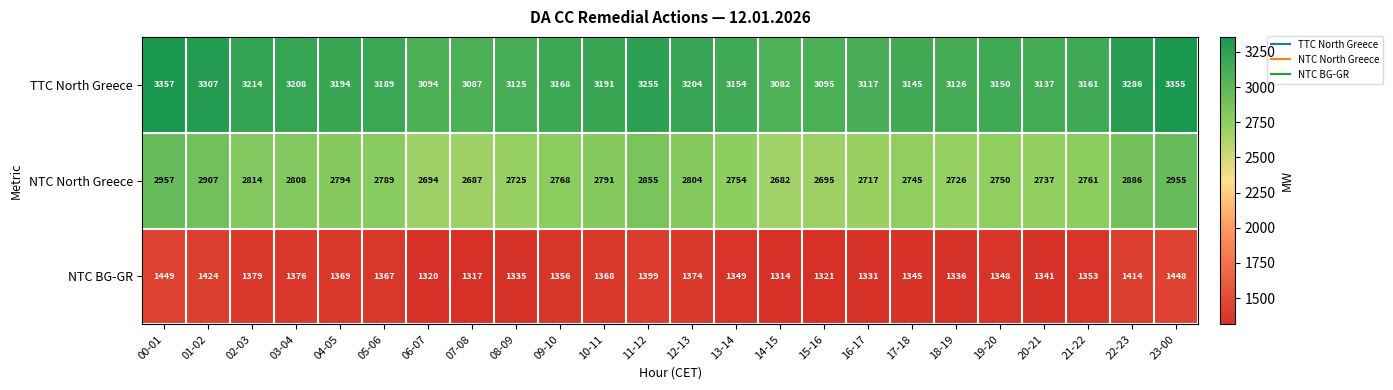

Which series has the largest total across all categories?

TTC North Greece